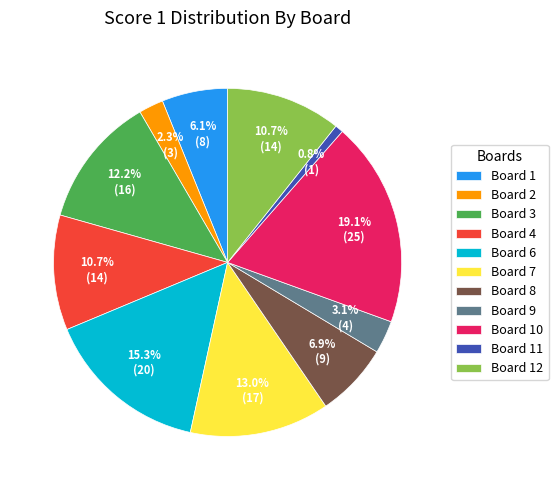

Is it true that Board 7 is 13% of the pie?

True